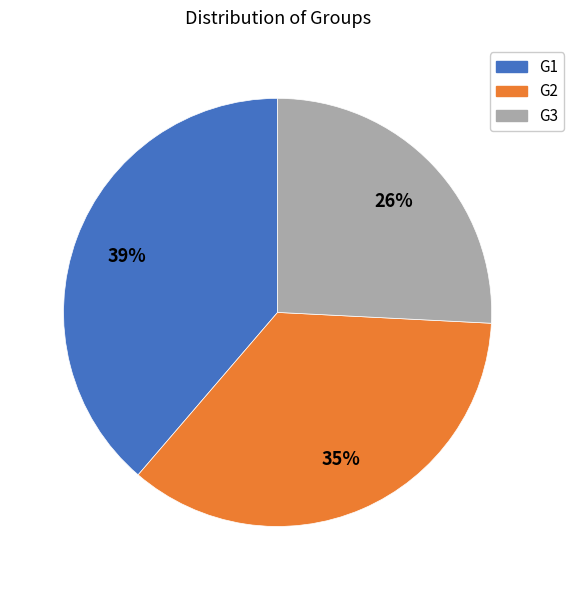

To the nearest percent, what is the average slice percentage?

33%